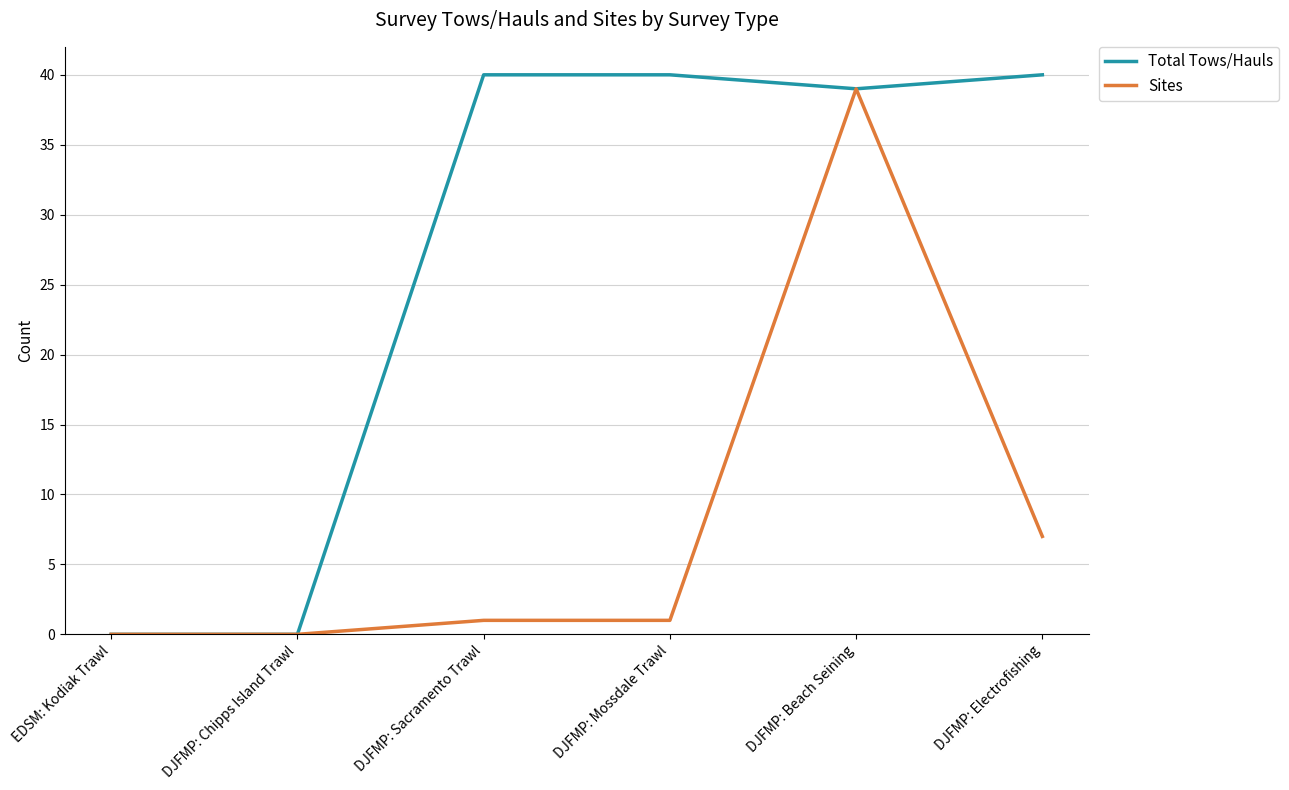

What is the highest value of the Sites series?

39